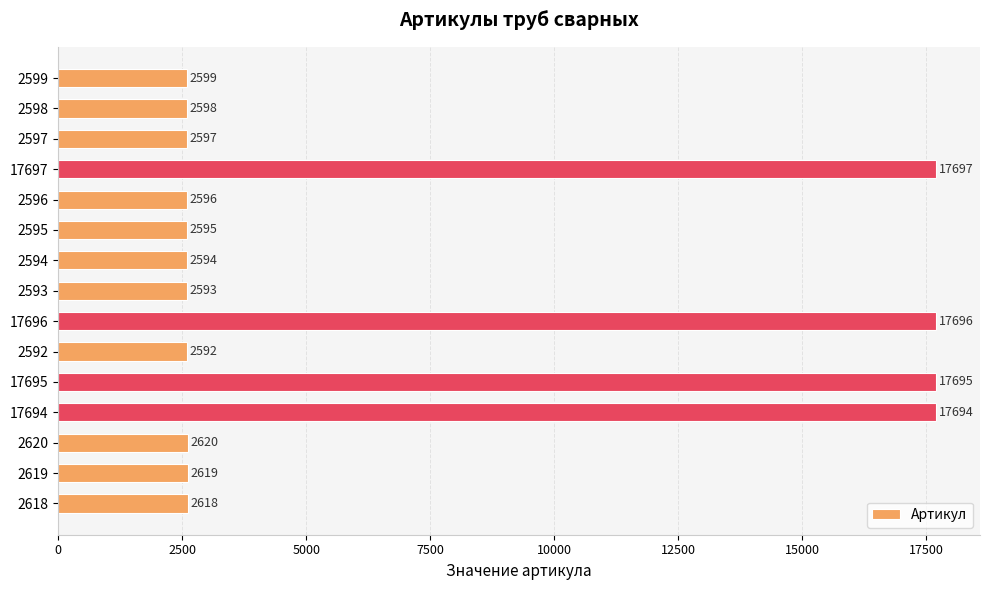

Which label corresponds to the smallest value in the chart?

2592